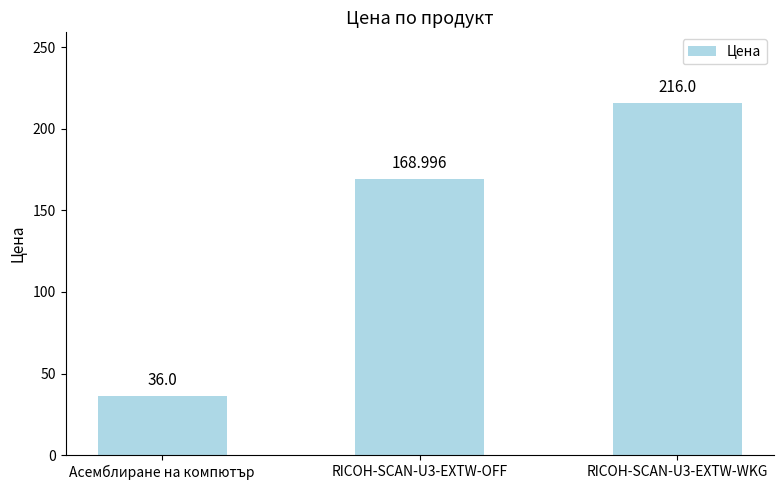

What is the change in value from Асемблиране на компютър to RICOH-SCAN-U3-EXTW-OFF?

+133.0